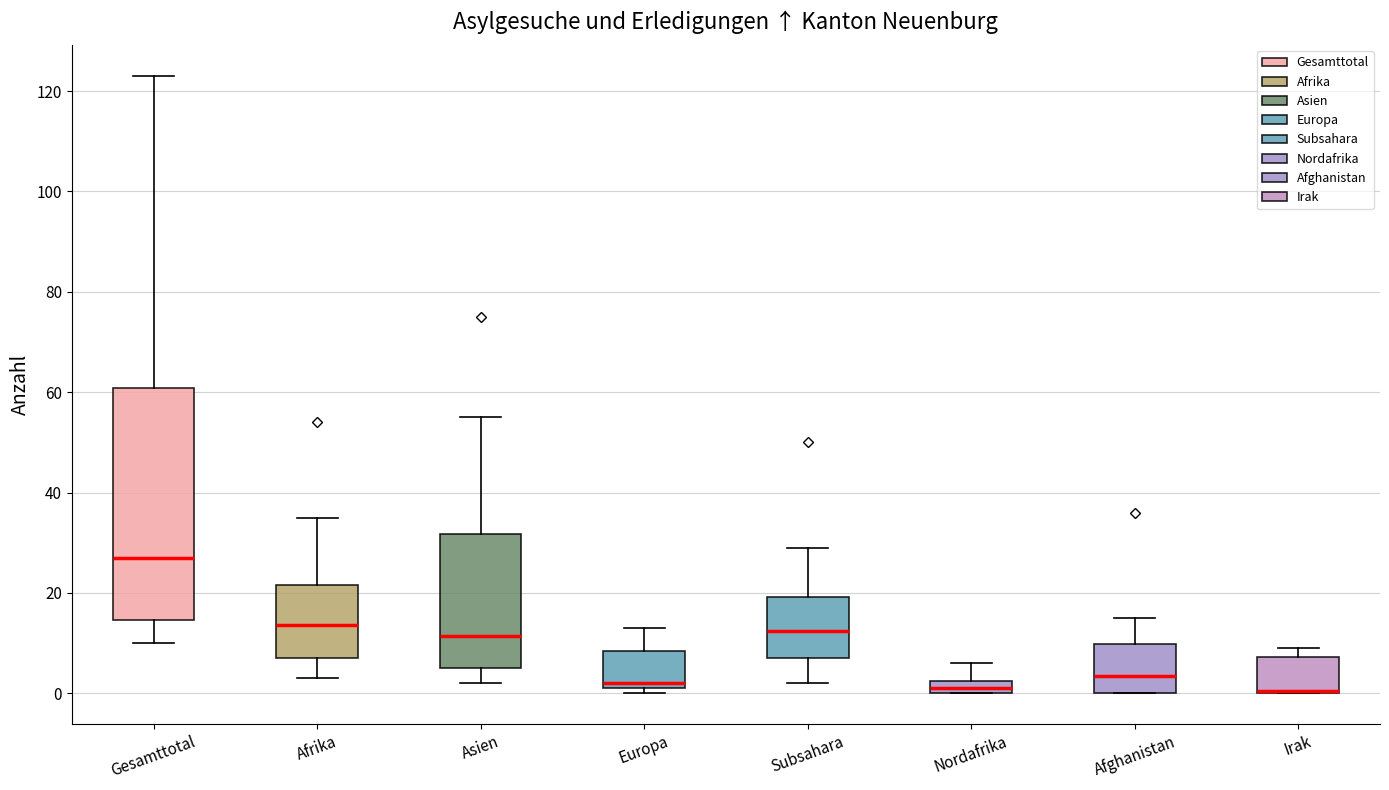

Which box is the tallest, from its lower edge to its upper edge?

Gesamttotal